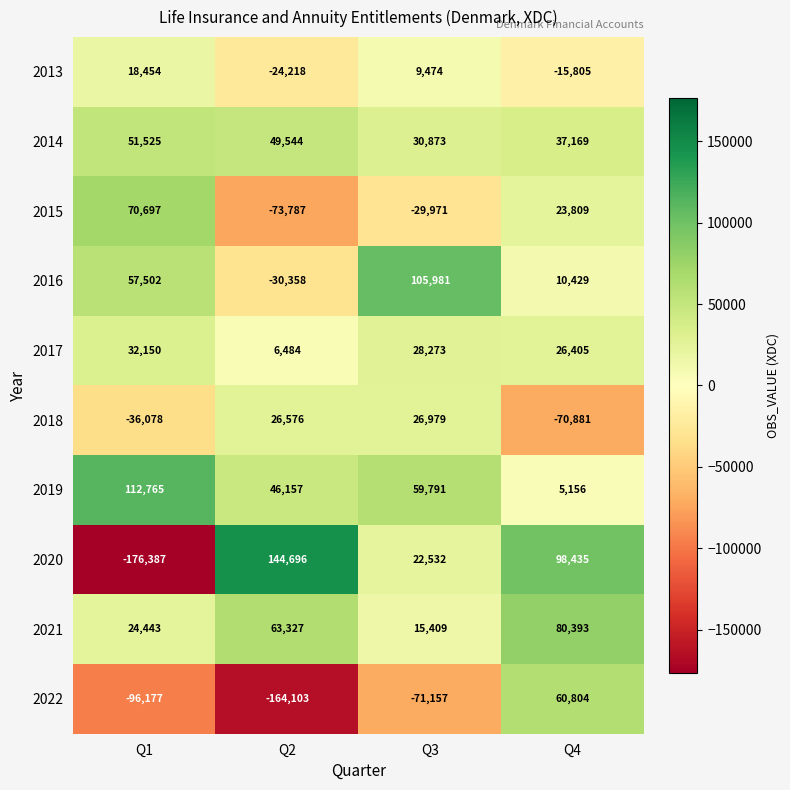

What is the difference between the highest and lowest values at Q3?

177138